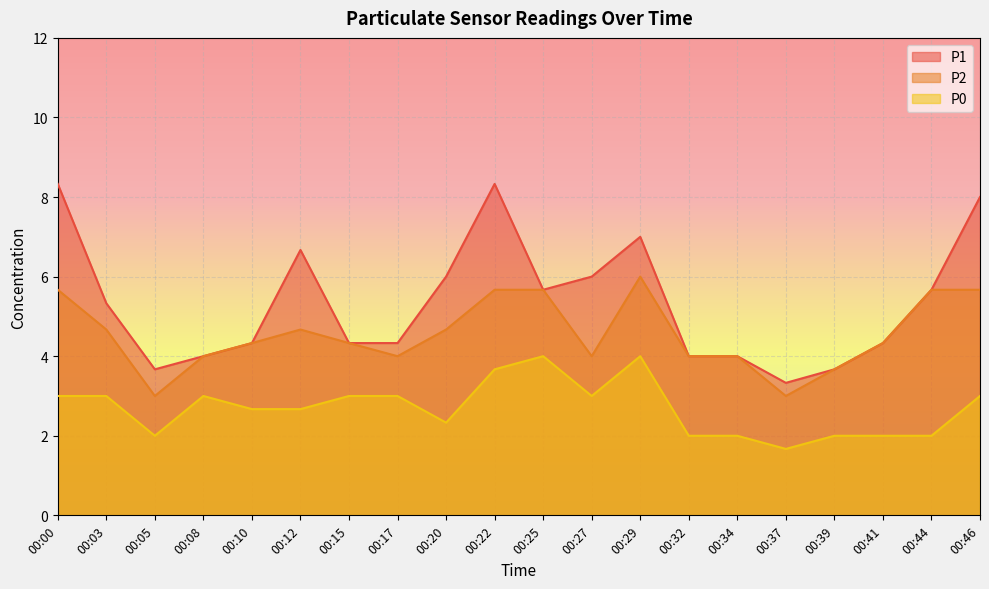

Count the P0 values in the range 2 to 3.

16